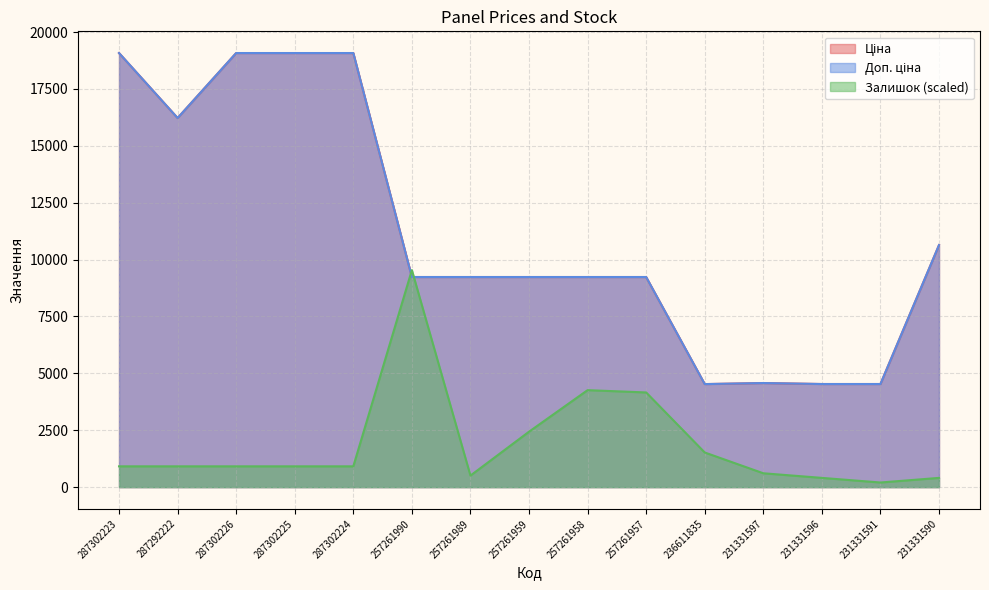

Reading right to left, what are all the values shown in this chart?

Ціна: 231331590=10636.6	231331591=4531.2	231331596=4531.2	231331597=4573.7	236611835=4528.2	257261957=9233.4	257261958=9233.4	257261959=9233.4	257261989=9233.4	257261990=9233.4	287302224=19076.9	287302225=19076.9	287302226=19076.9	287292222=16221.8	287302223=19076.9
Доп. ціна: 231331590=10636.6	231331591=4531.0	231331596=4531.0	231331597=4574.0	236611835=4528.0	257261957=9233.4	257261958=9233.4	257261959=9233.4	257261989=9233.4	257261990=9233.4	287302224=19076.9	287302225=19076.9	287302226=19076.9	287292222=16221.8	287302223=19076.9
Залишок: 231331590=405.9	231331591=202.9	231331596=405.9	231331597=608.8	236611835=1522.1	257261957=4160.4	257261958=4261.9	257261959=2435.3	257261989=507.4	257261990=9538.4	287302224=913.3	287302225=913.3	287302226=913.3	287292222=913.3	287302223=913.3